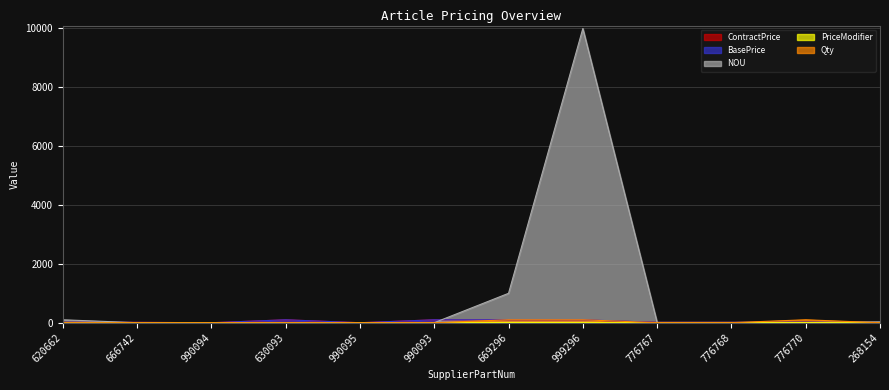

Which series has the largest total across all categories?

NOU